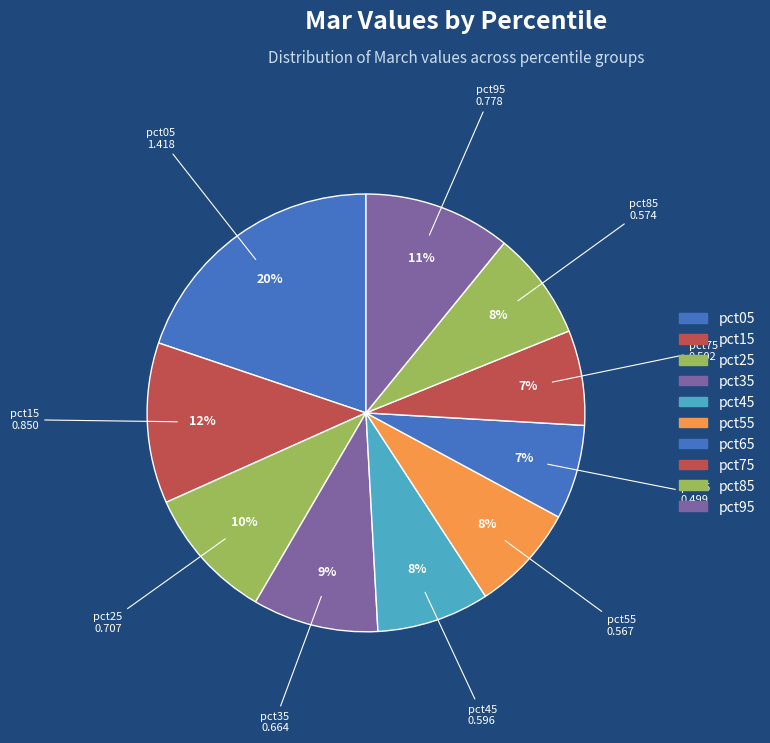

True or false: pct55 accounts for 8% of the total.

True